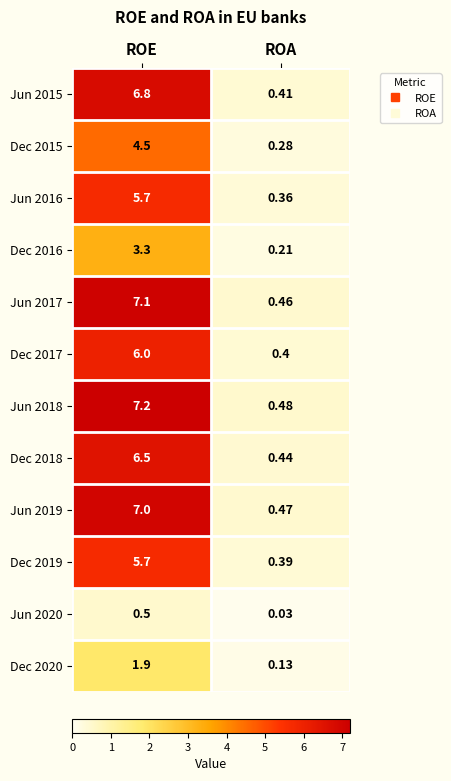

Which series has the largest total across all categories?

Jun 2018